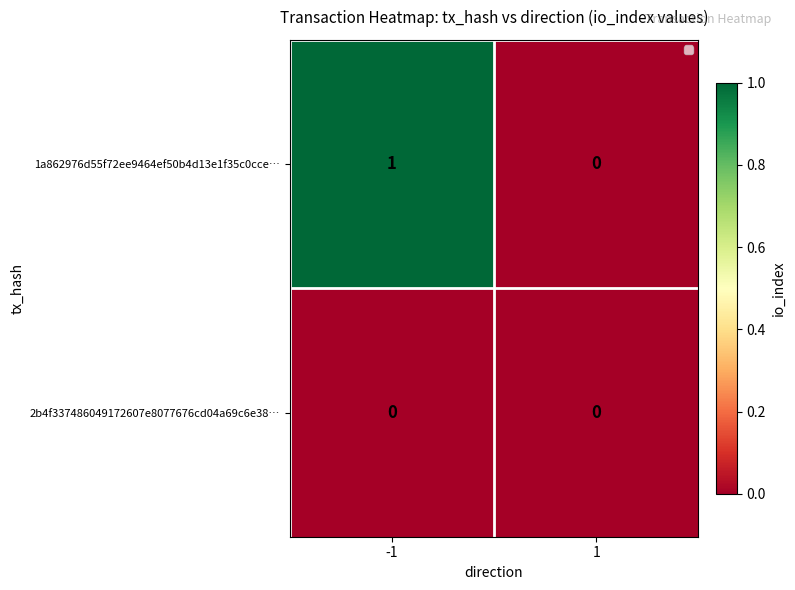

True or false: 1a862976d55f72ee9464ef50b4d13e1f35c0cce… has a value of 1 at -1.

True